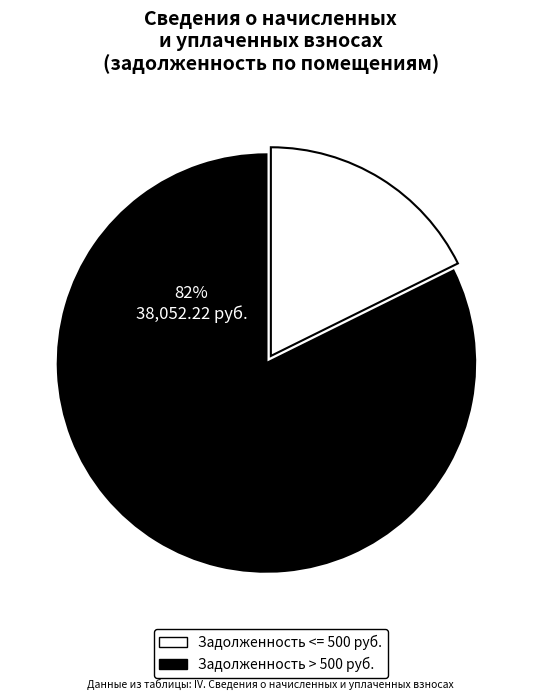

Is it true that 11 is 11% of the pie?

False